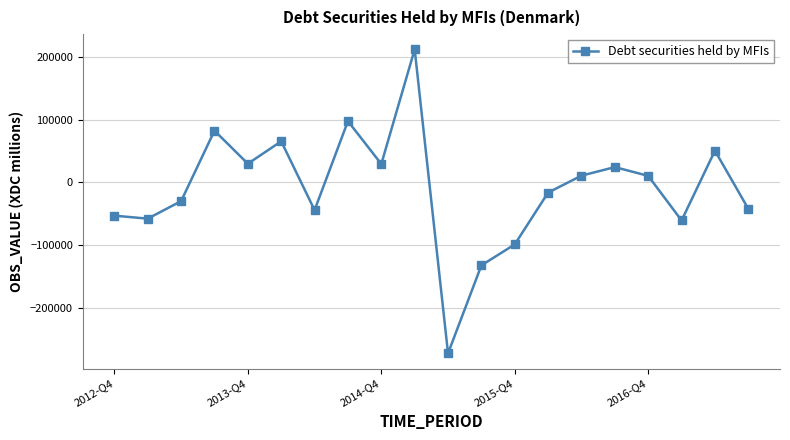

What is the smallest value displayed?

-271434